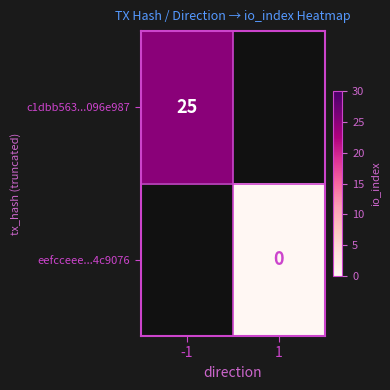

True or false: c1dbb563...096e987 has a value of 15 at -1.

False